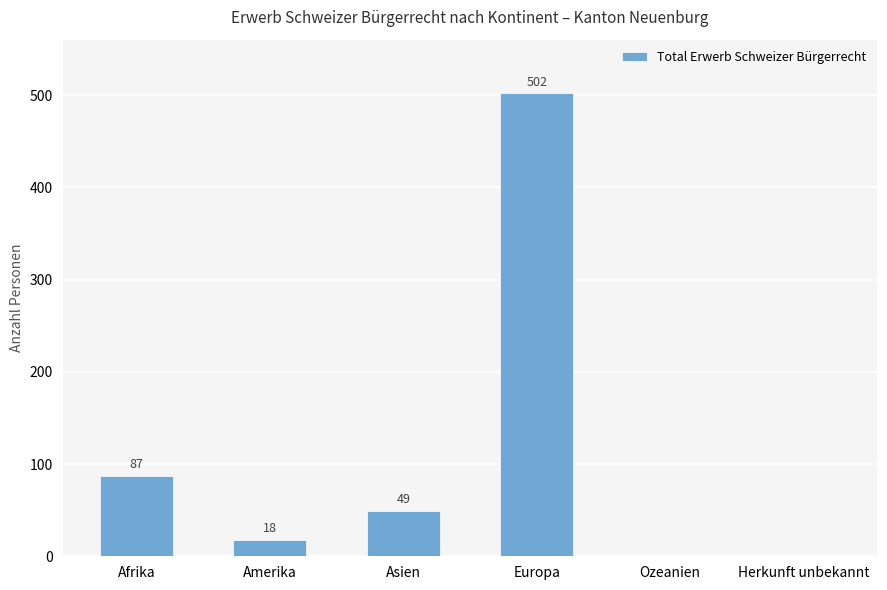

Reading right to left, list all the values displayed in this chart.

0	0	502	49	18	87